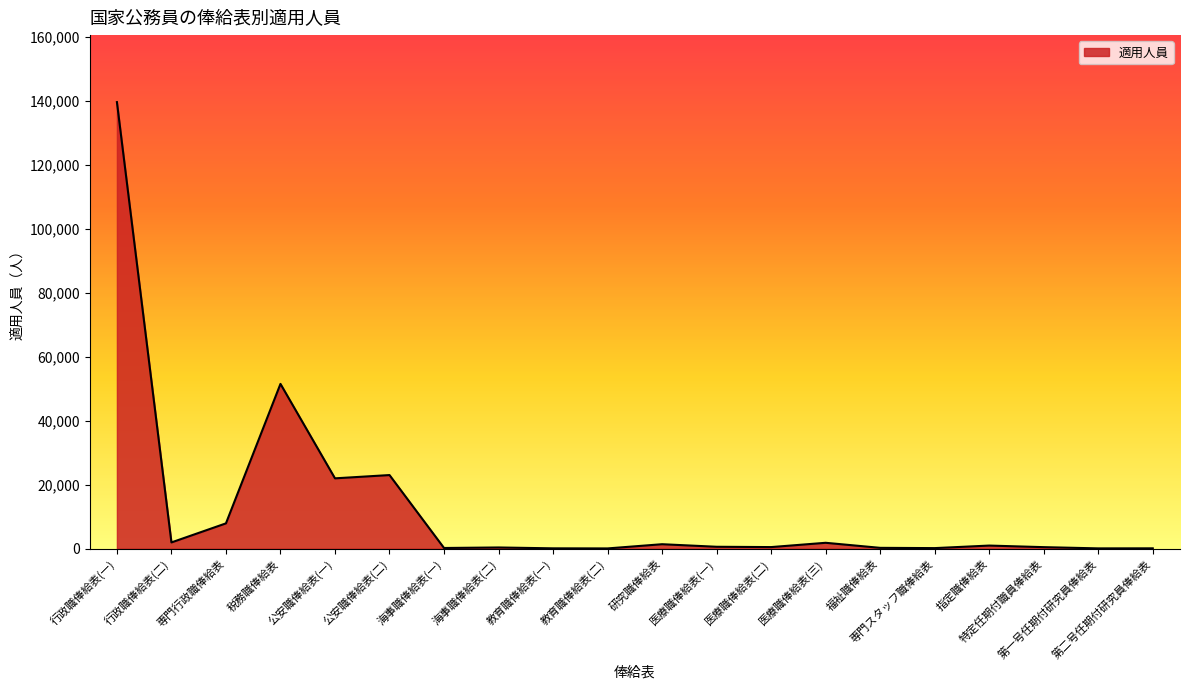

How many values are below 583?

10